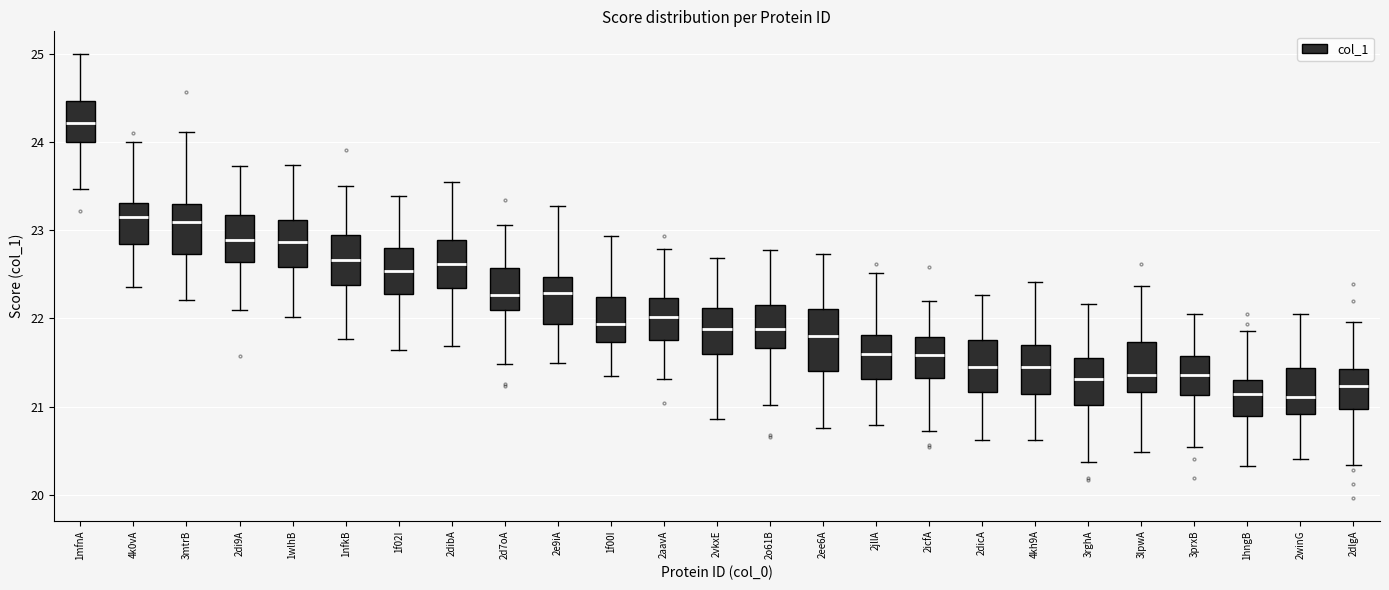

Where does the lower whisker of the box for 2winG end on the y-axis? The values are not printed on the chart, so give them approximately, as read against the axis.

20.4